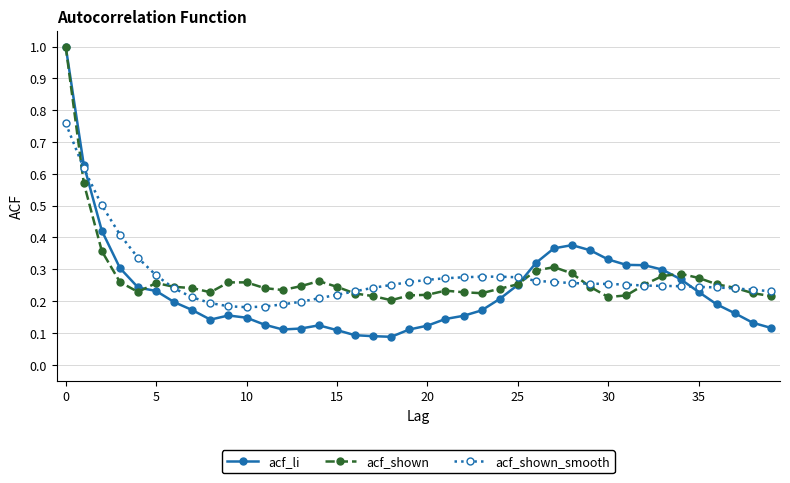

Which series has the widest spread of values?

acf_li